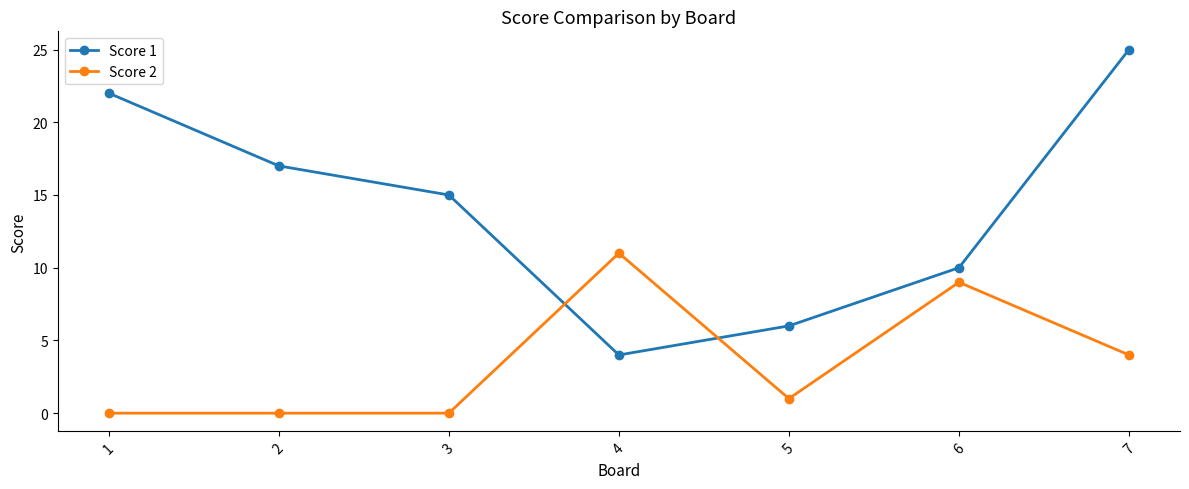

True or false: Score 2 has a value of 0 at 2.

True